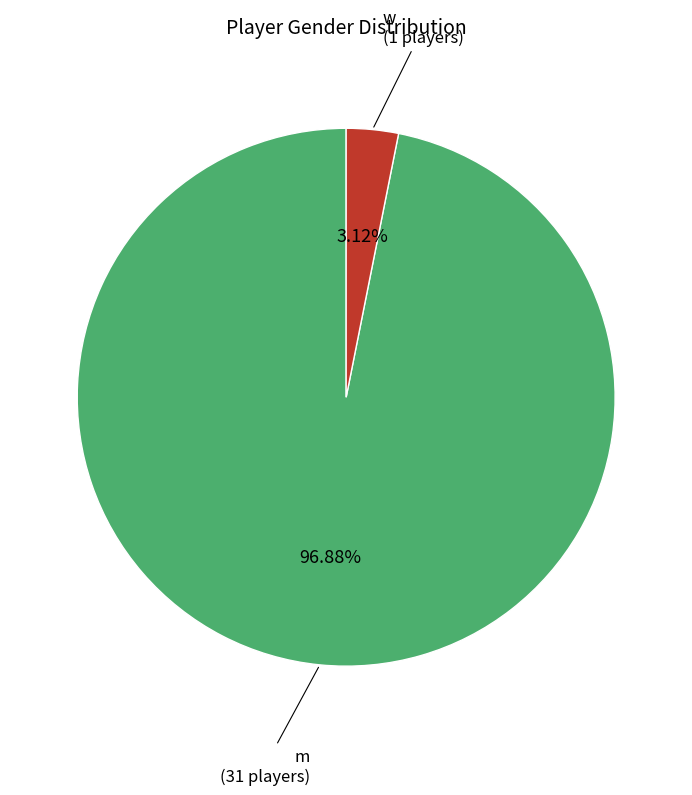

Does any single category account for the majority?

Yes